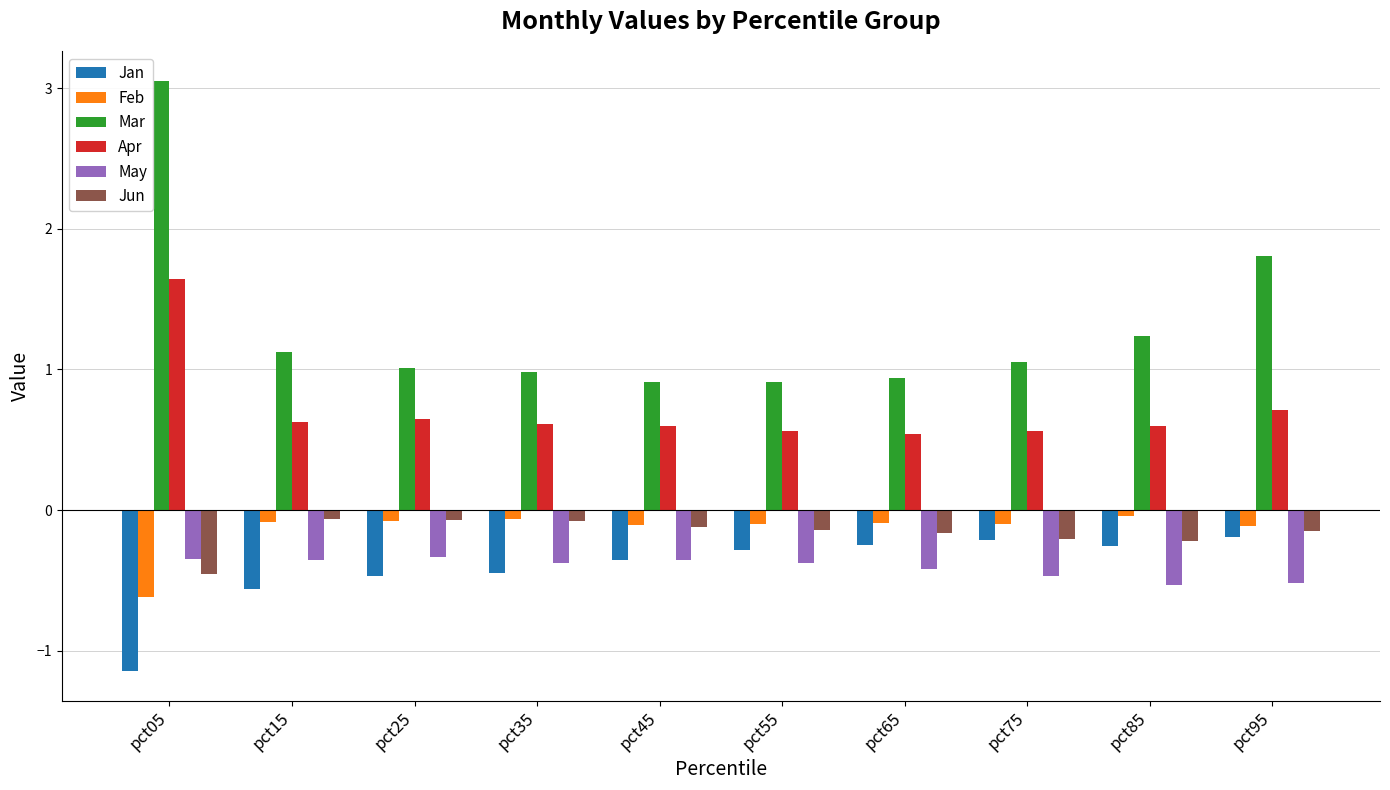

How many bars are there in total?

60